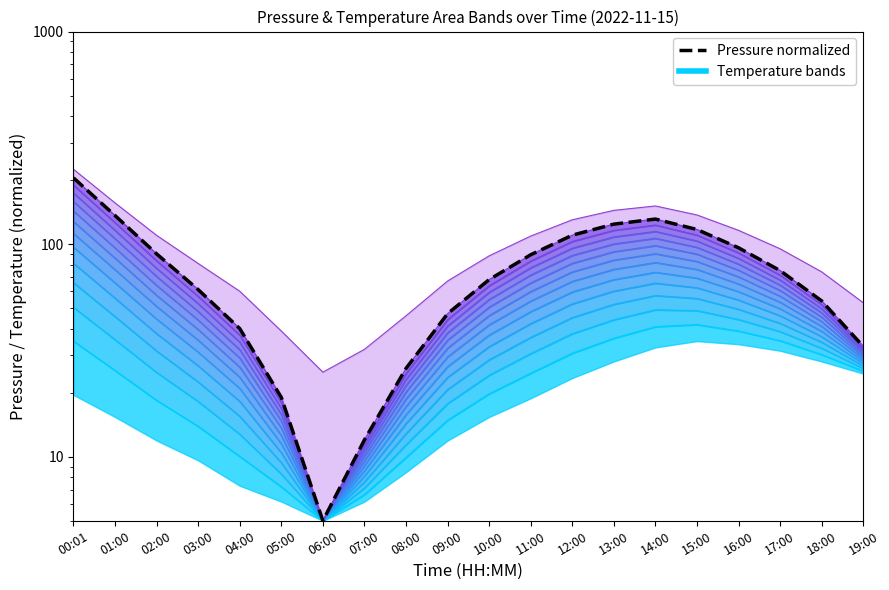

What position from the left is 10:00?

11